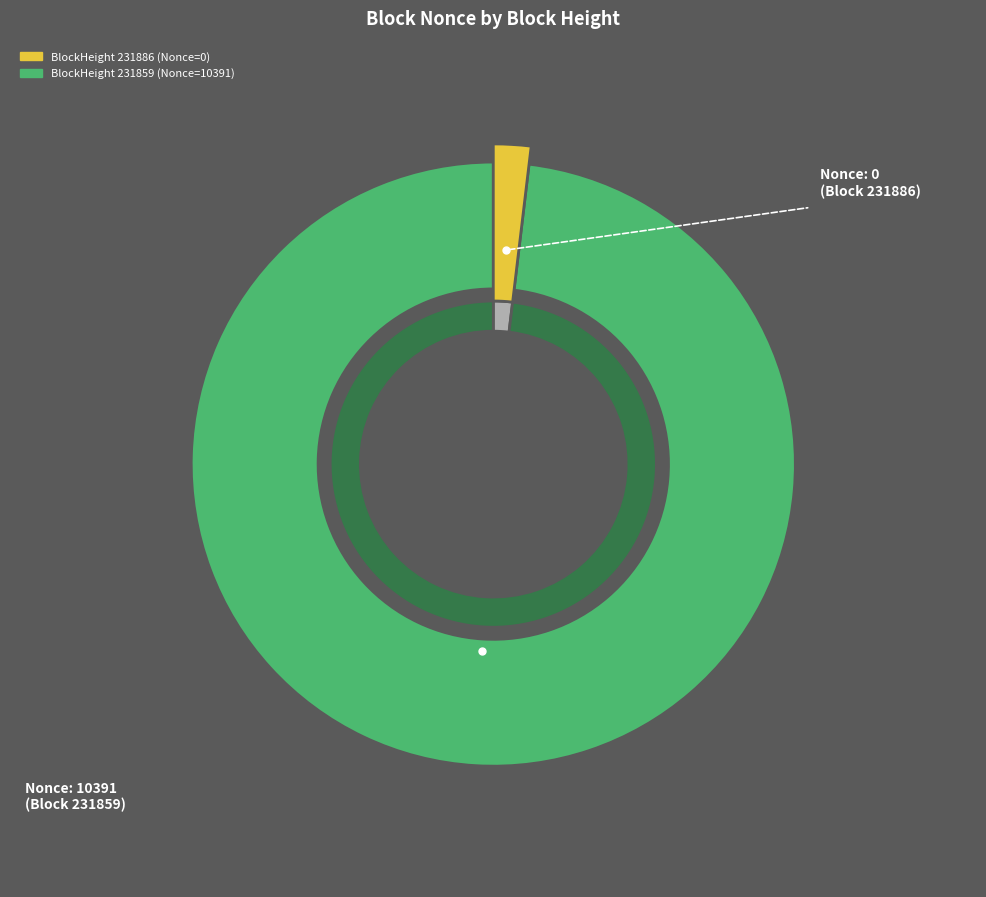

Does 231859 represent more than half of the total?

Yes